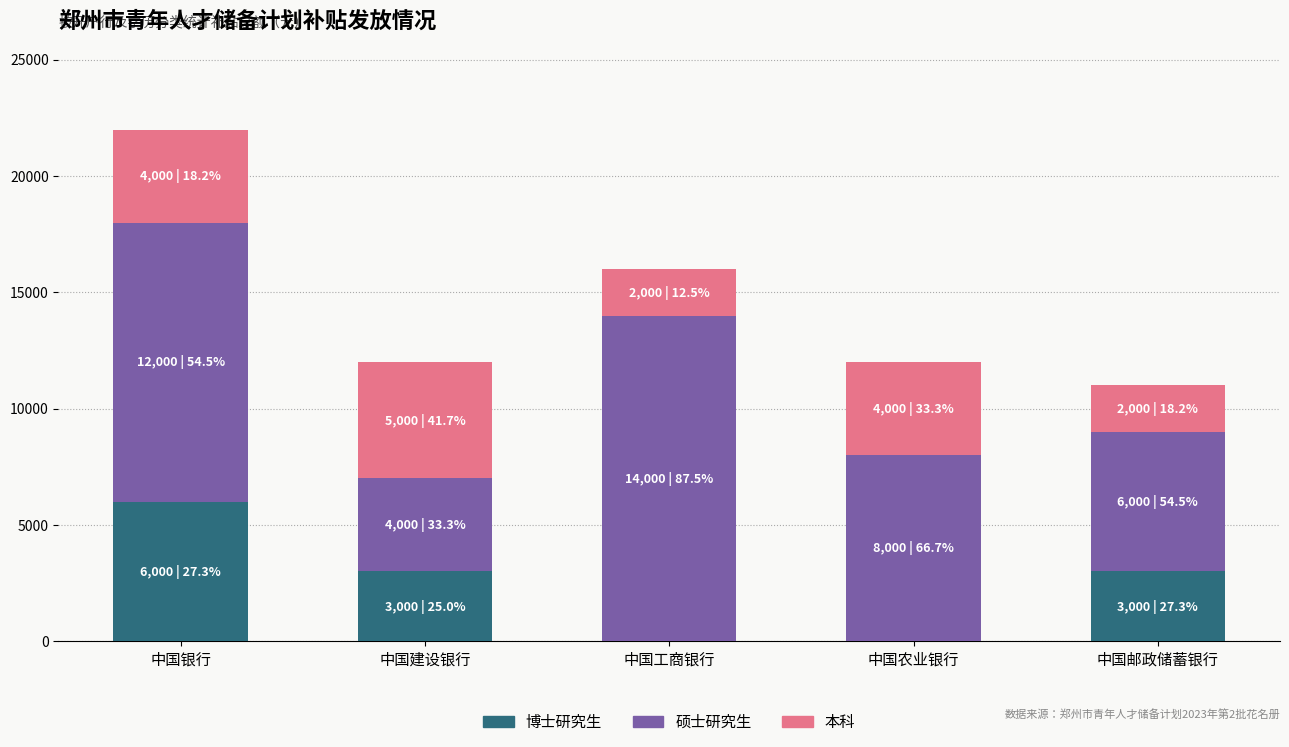

Reading right to left, list the values for the 博士研究生 series.

中国邮政储蓄银行=3000	中国农业银行=0	中国工商银行=0	中国建设银行=3000	中国银行=6000